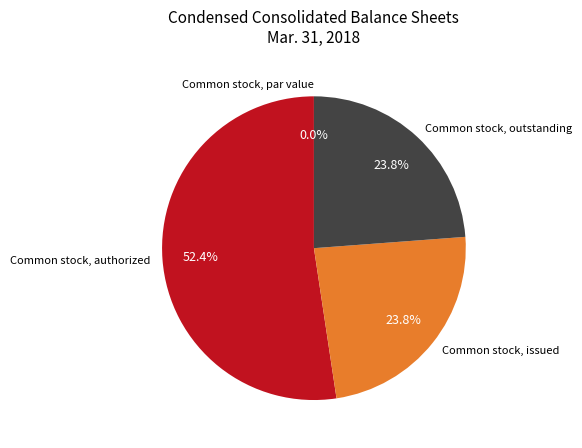

What percentage is the Common stock, issued slice, to the nearest percent?

24%